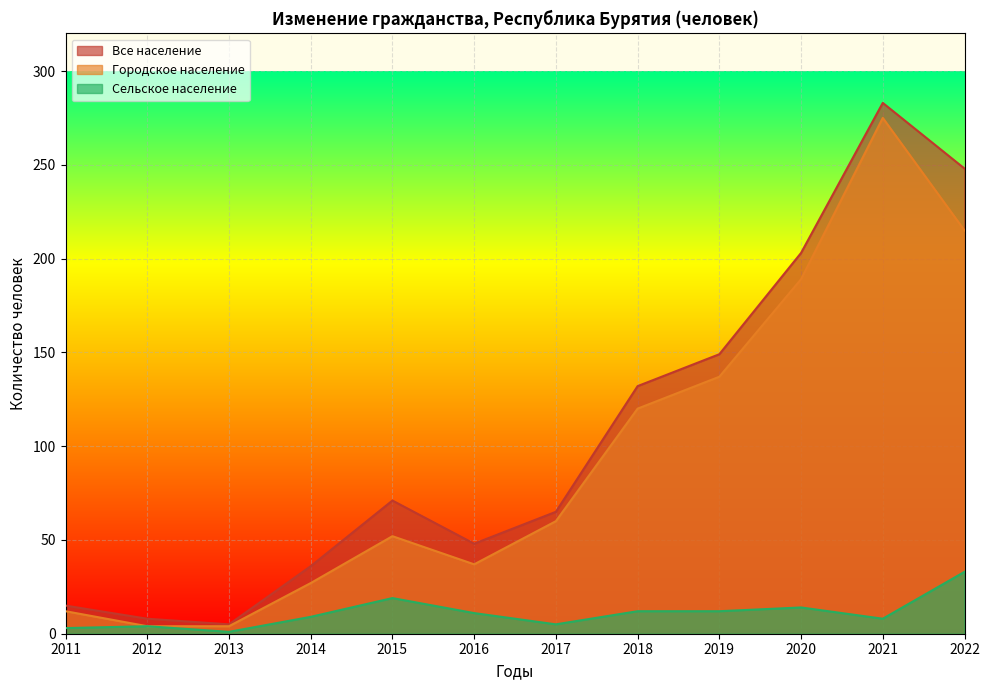

What is the value of the Все население point at the 1st from the left?

15